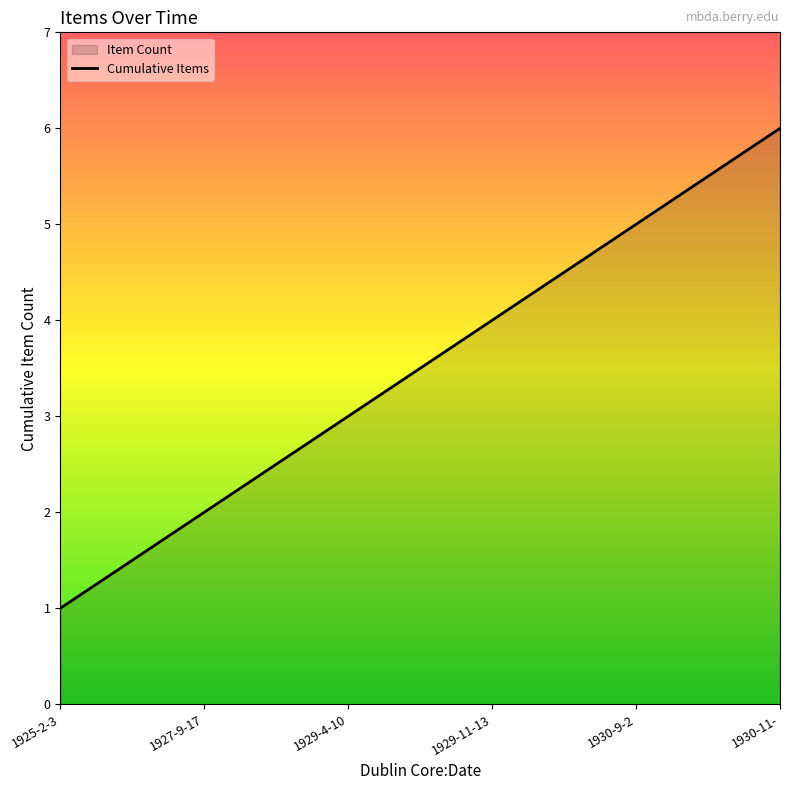

At which label does the data first exceed 4?

1930-9-2